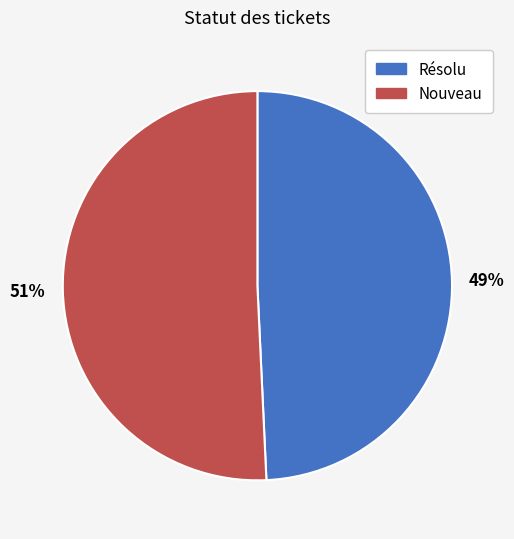

Is it true that Nouveau is 65% of the pie?

False